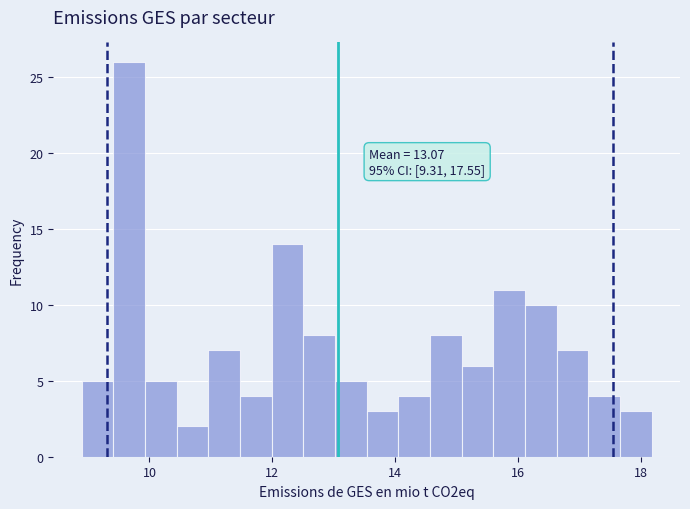

Read against the x-axis, roughly where is the centre of the tallest bar?

9.6